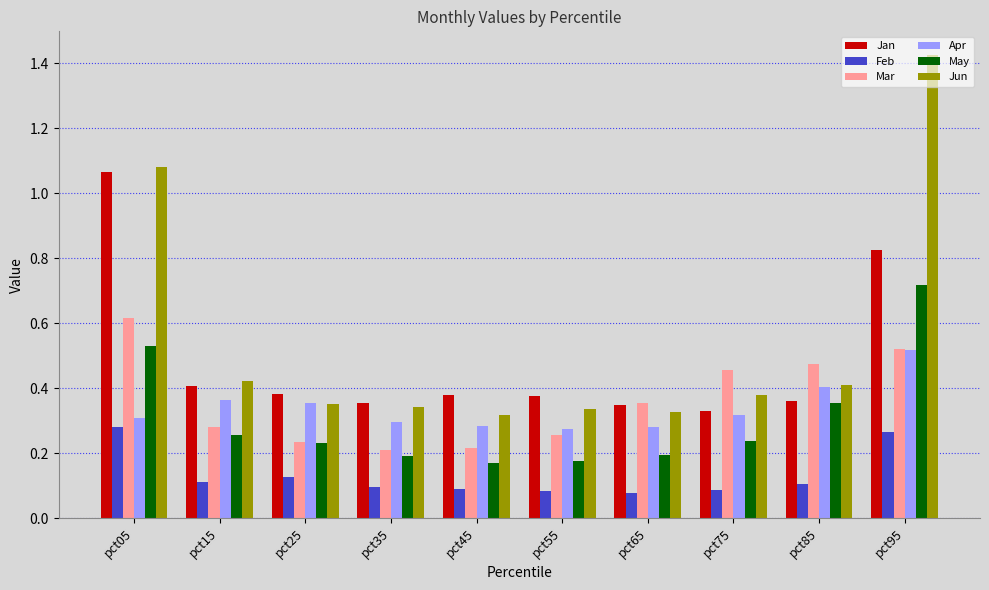

How many series are shown in this chart?

6